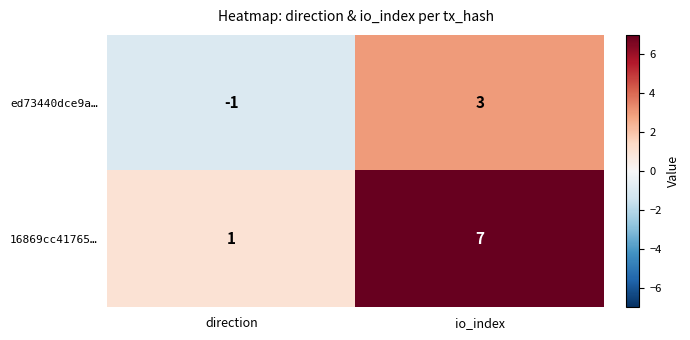

What is the difference between the 16869cc41765… values at direction and io_index?

6